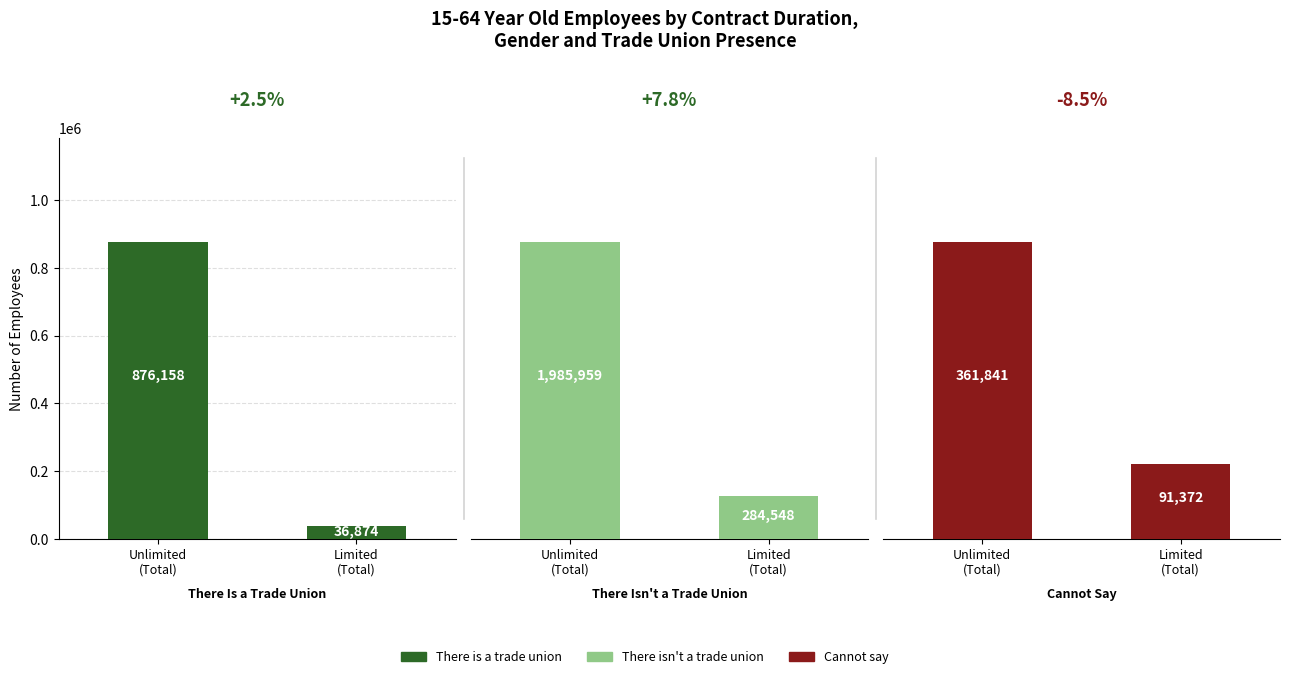

Reading left to right, list all the values displayed in this chart.

There is a trade union: 876158	36874
There isn't a trade union: 1985959	284548
Cannot say: 361841	91372